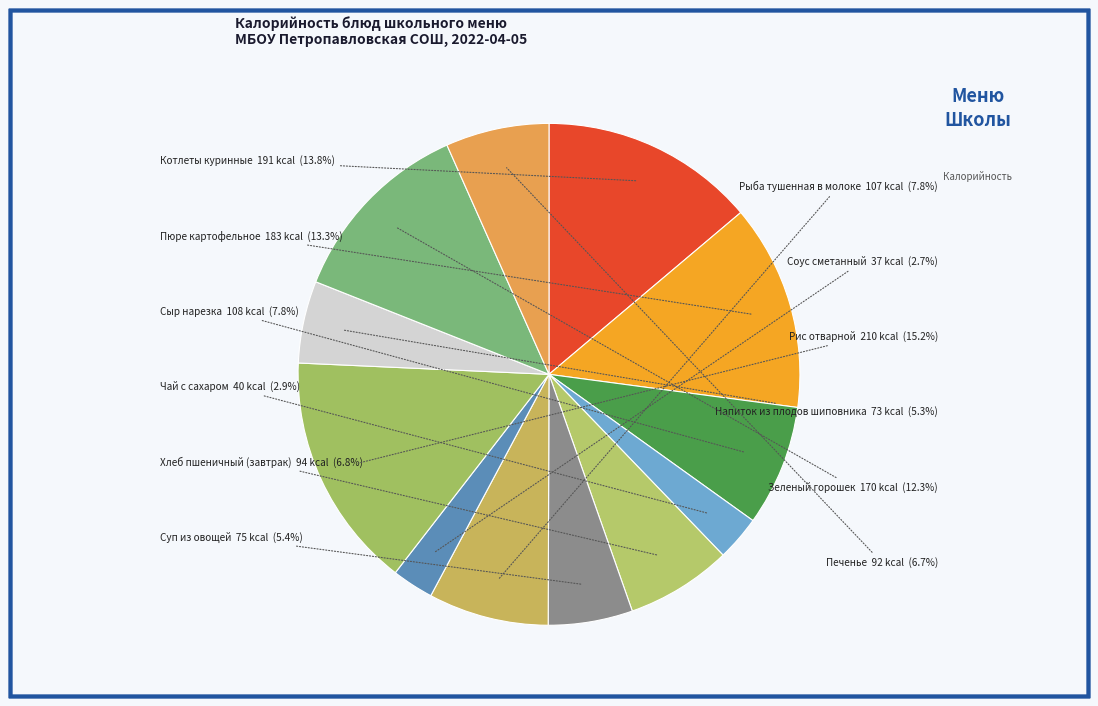

How many segments does this pie chart have?

12